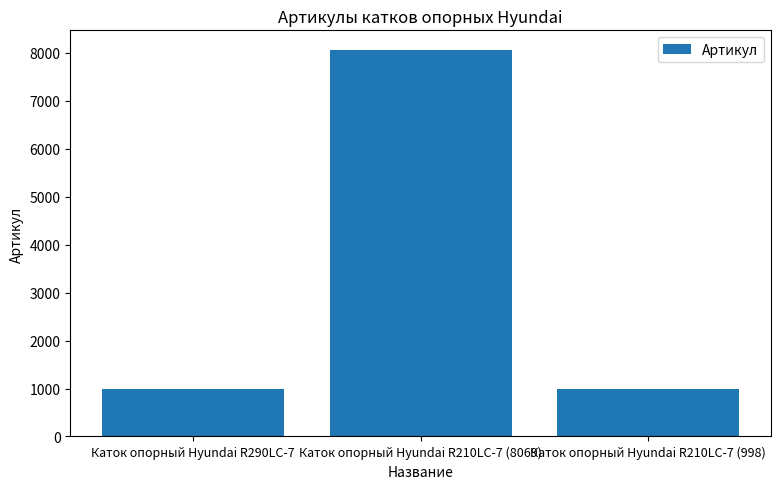

The value at Каток опорный Hyundai R210LC-7 (998) is 1638. True or false?

False